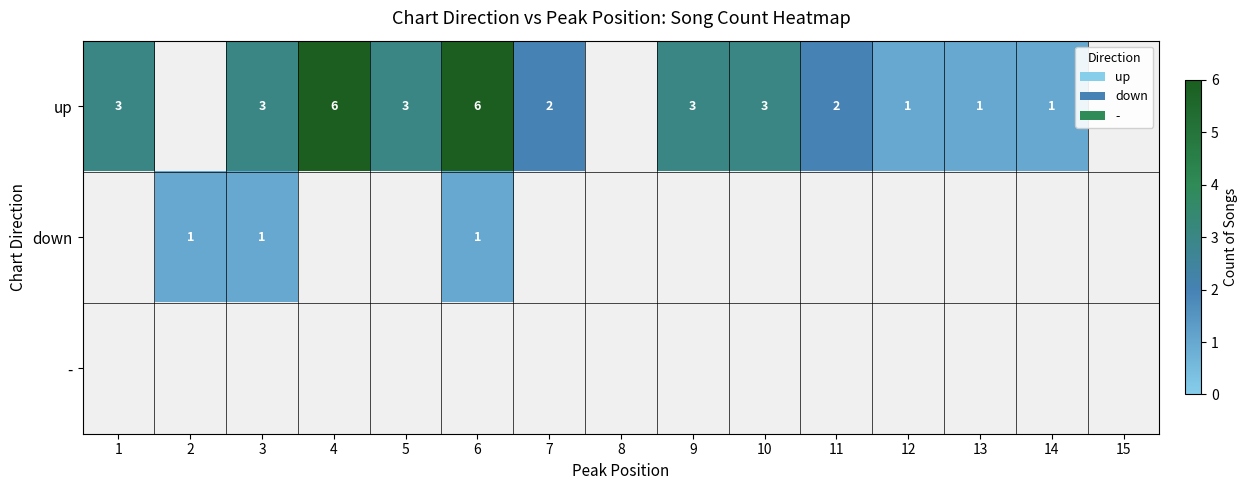

Which label corresponds to the largest value in the chart?

4